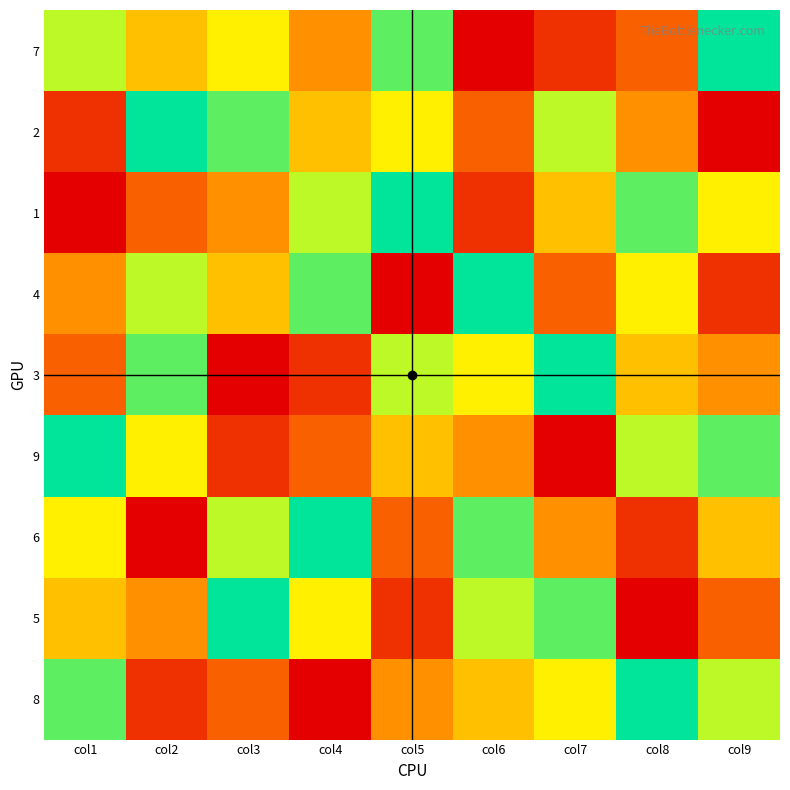

Reading left to right, extract all data points from this chart.

7: col1=7	col2=5	col3=6	col4=4	col5=8	col6=1	col7=2	col8=3	col9=9
2: col1=2	col2=9	col3=8	col4=5	col5=6	col6=3	col7=7	col8=4	col9=1
1: col1=1	col2=3	col3=4	col4=7	col5=9	col6=2	col7=5	col8=8	col9=6
4: col1=4	col2=7	col3=5	col4=8	col5=1	col6=9	col7=3	col8=6	col9=2
3: col1=3	col2=8	col3=1	col4=2	col5=7	col6=6	col7=9	col8=5	col9=4
9: col1=9	col2=6	col3=2	col4=3	col5=5	col6=4	col7=1	col8=7	col9=8
6: col1=6	col2=1	col3=7	col4=9	col5=3	col6=8	col7=4	col8=2	col9=5
5: col1=5	col2=4	col3=9	col4=6	col5=2	col6=7	col7=8	col8=1	col9=3
8: col1=8	col2=2	col3=3	col4=1	col5=4	col6=5	col7=6	col8=9	col9=7